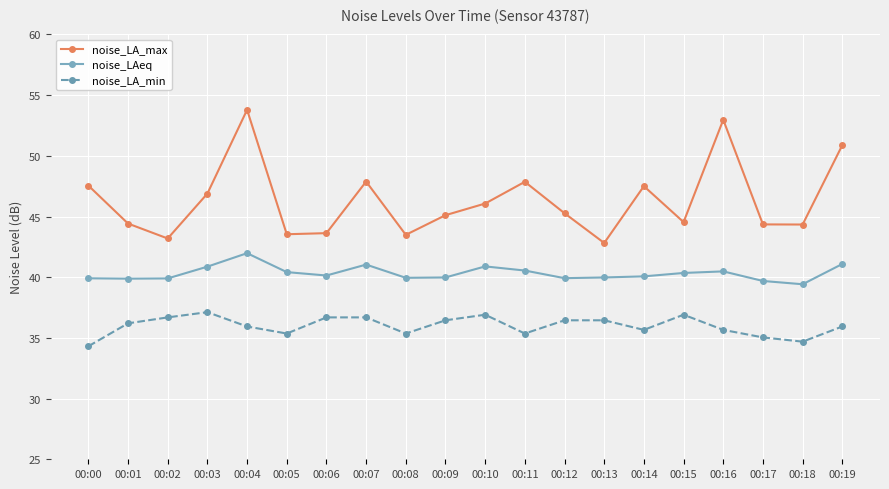

What is the total value across all series at 00:04?

131.7